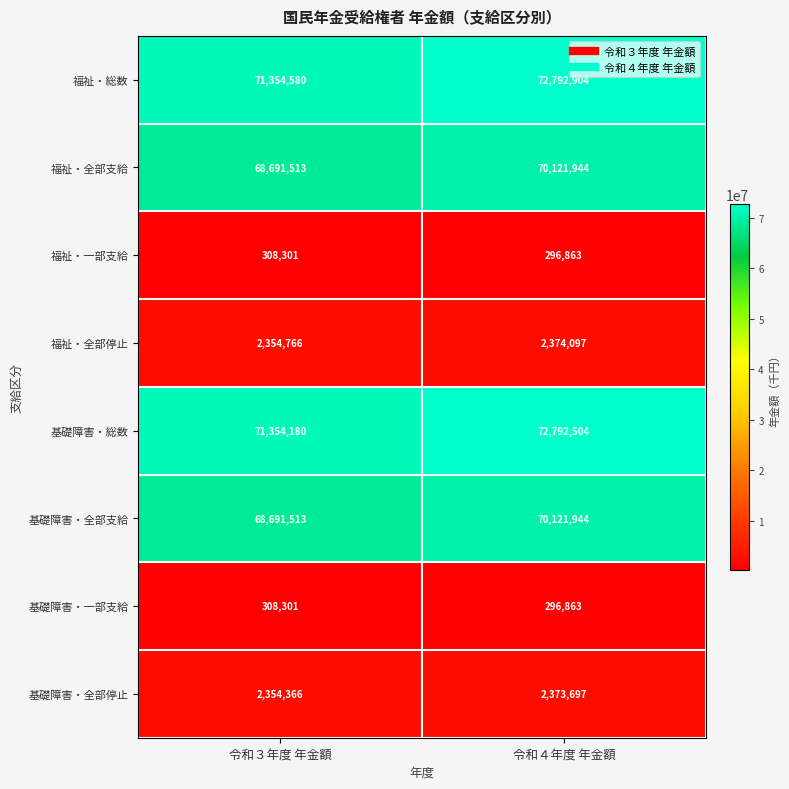

What is the spread (max minus min) of values at 令和４年度 年金額?

72496041